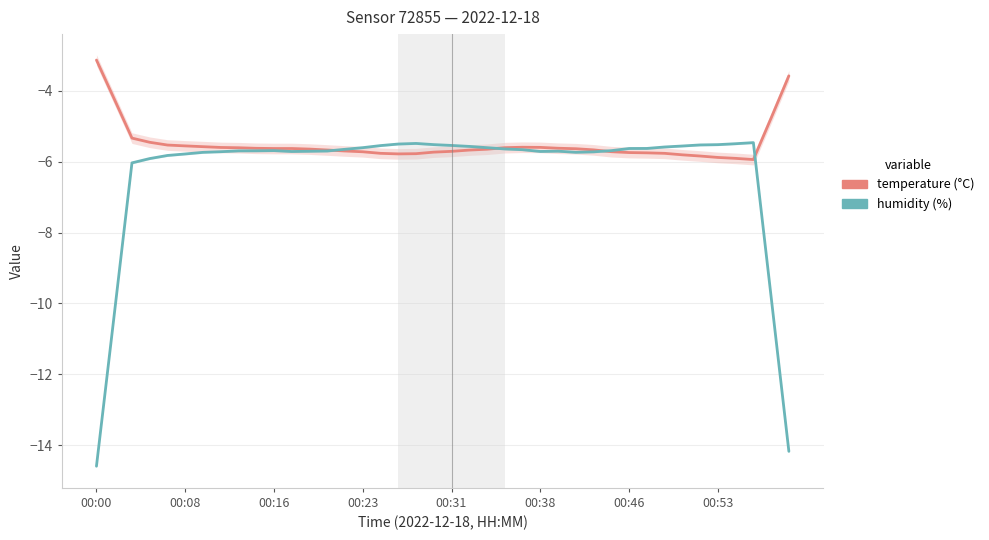

What is the label of the 40th point from the right?

00:00